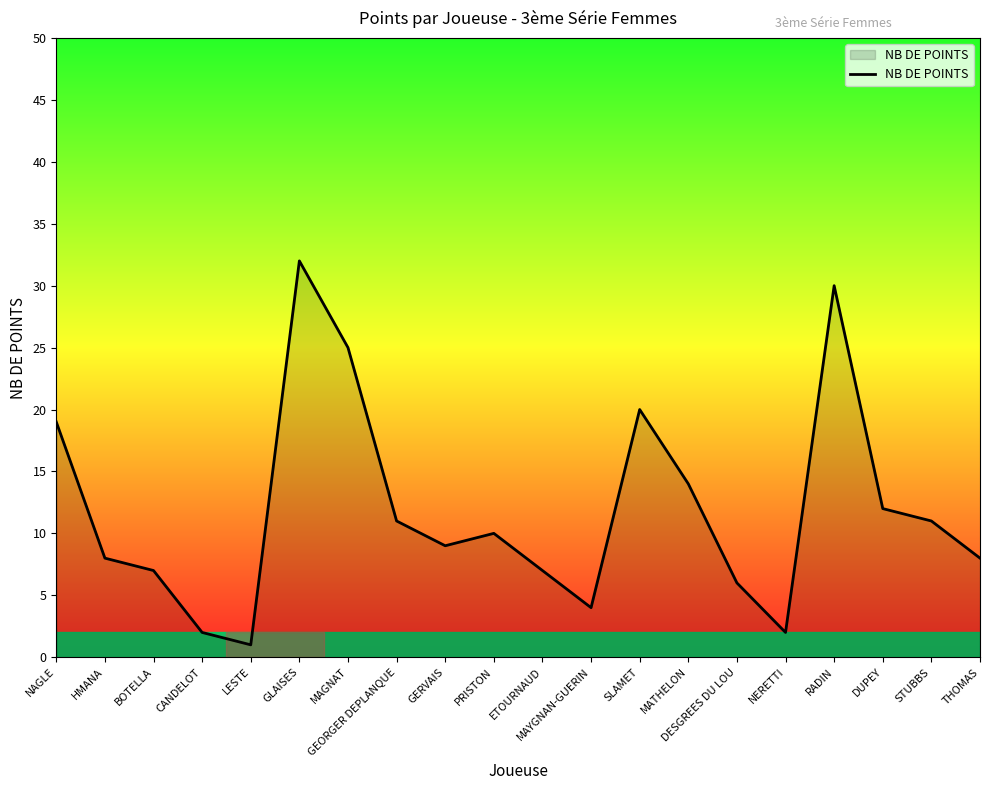

How many values are below 10?

10